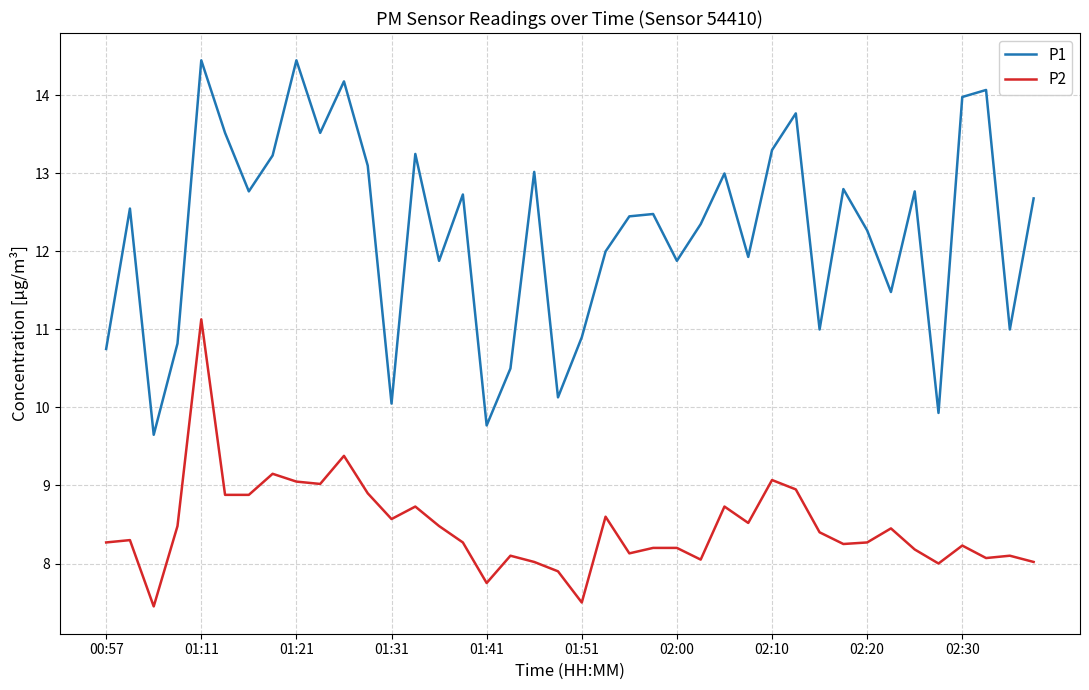

What is the difference between the maximum and minimum values in the P1 series?

4.8